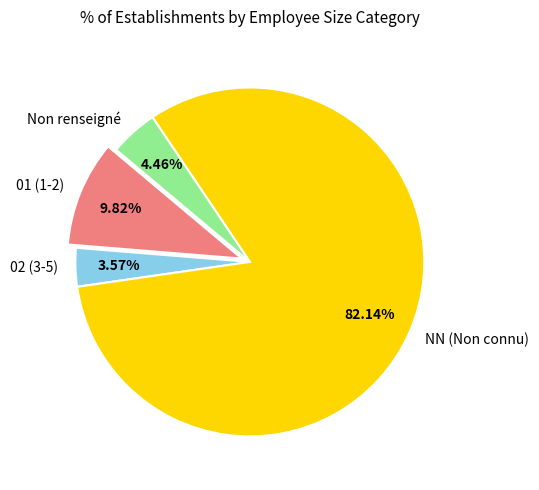

Which slice is the smallest?

02 (3-5)